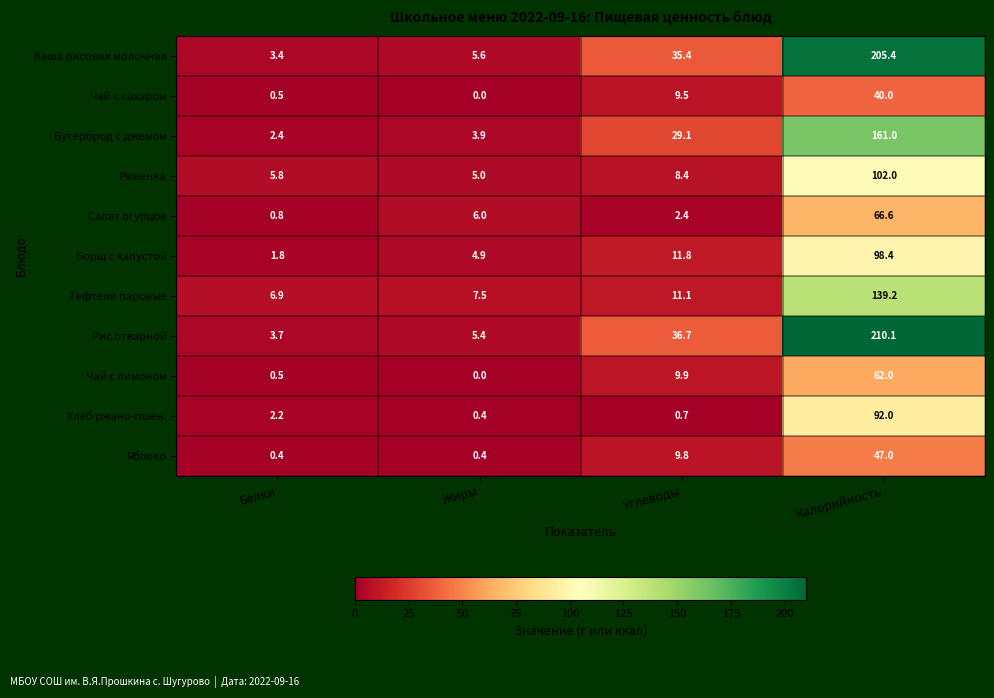

What is the sum of the Салат огурцов values at Углеводы and Калорийность?

69.0